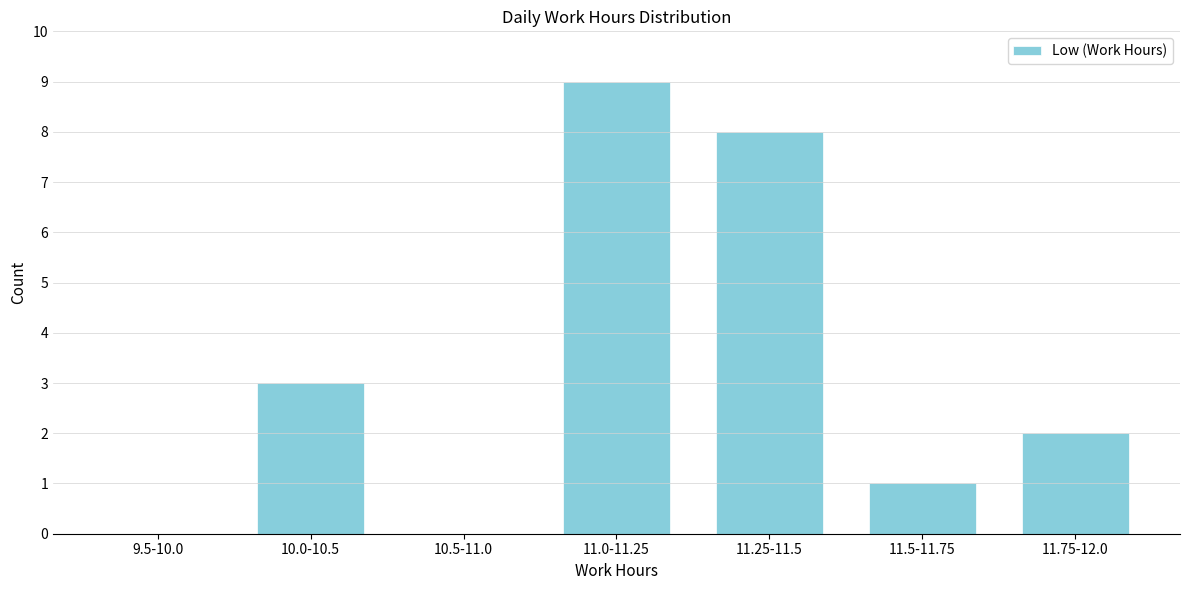

Reading right to left, transcribe all the data shown in this chart.

11.75-12.0=2	11.5-11.75=1	11.25-11.5=8	11.0-11.25=9	10.5-11.0=0	10.0-10.5=3	9.5-10.0=0